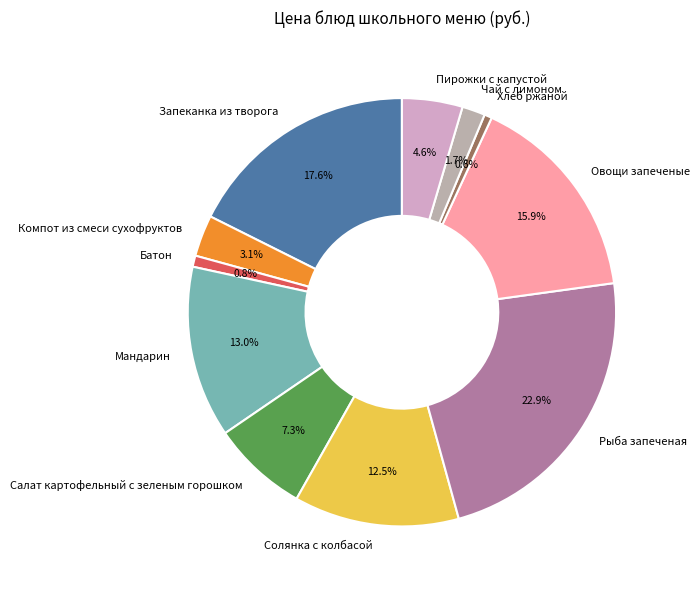

The Мандарин slice represents 13% of the pie. True or false?

True